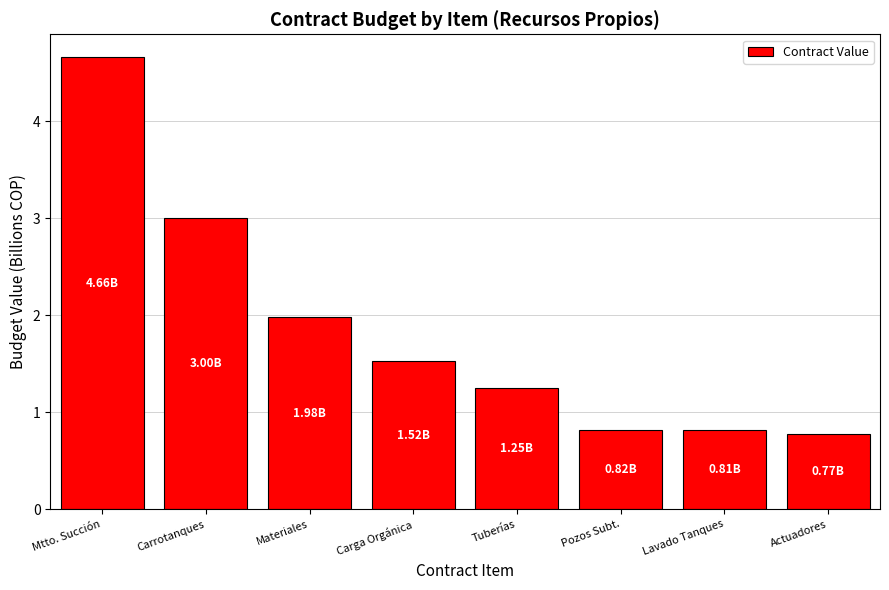

How many distinct data groups are displayed?

1